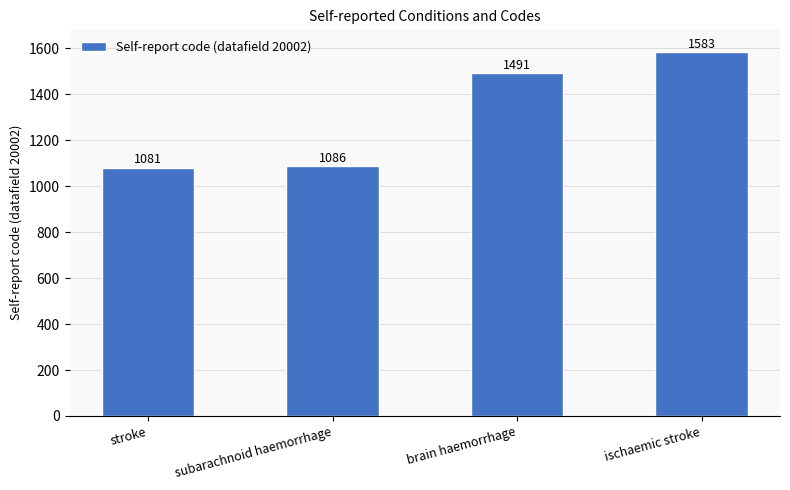

Does the chart contain stacked bars?

No